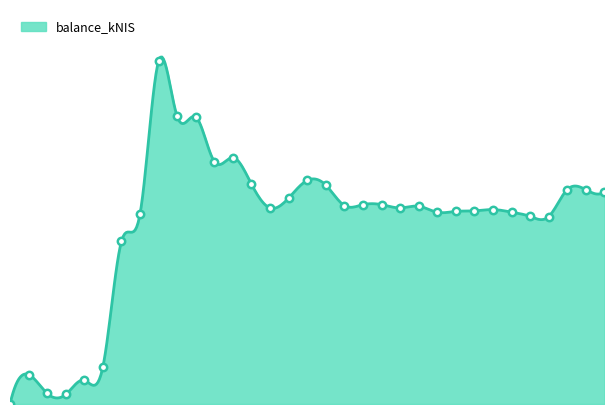

What is the change in value from 2024-08-15 to 2024-09-12?

-92.9